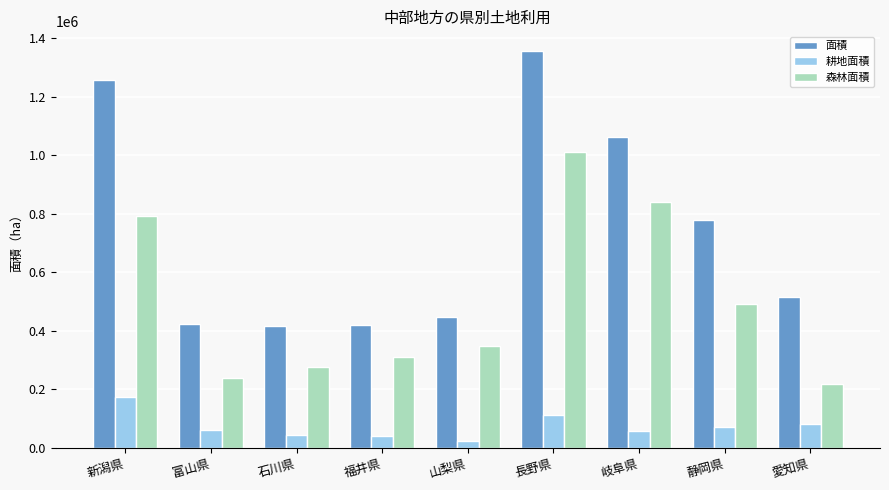

How many data points in 面積 are less than 516200?

4